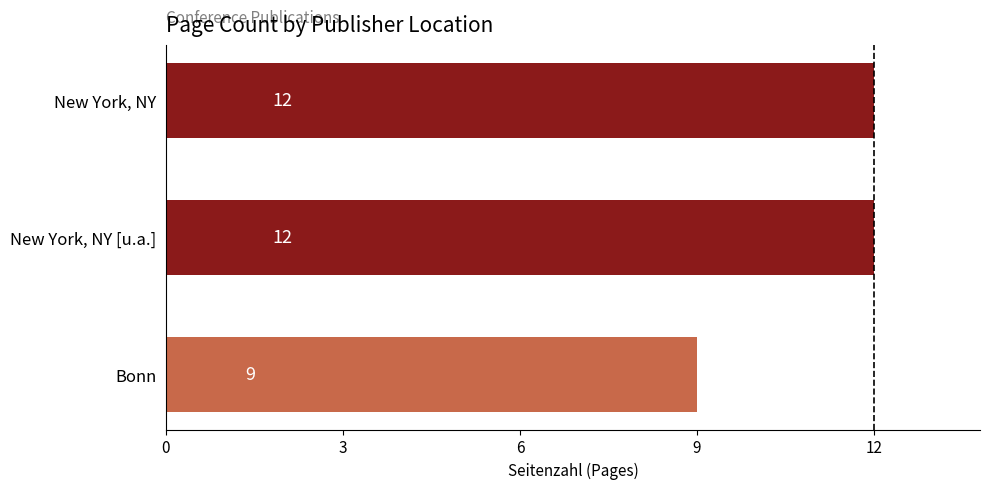

At which category does the chart reach its minimum across all series?

Bonn